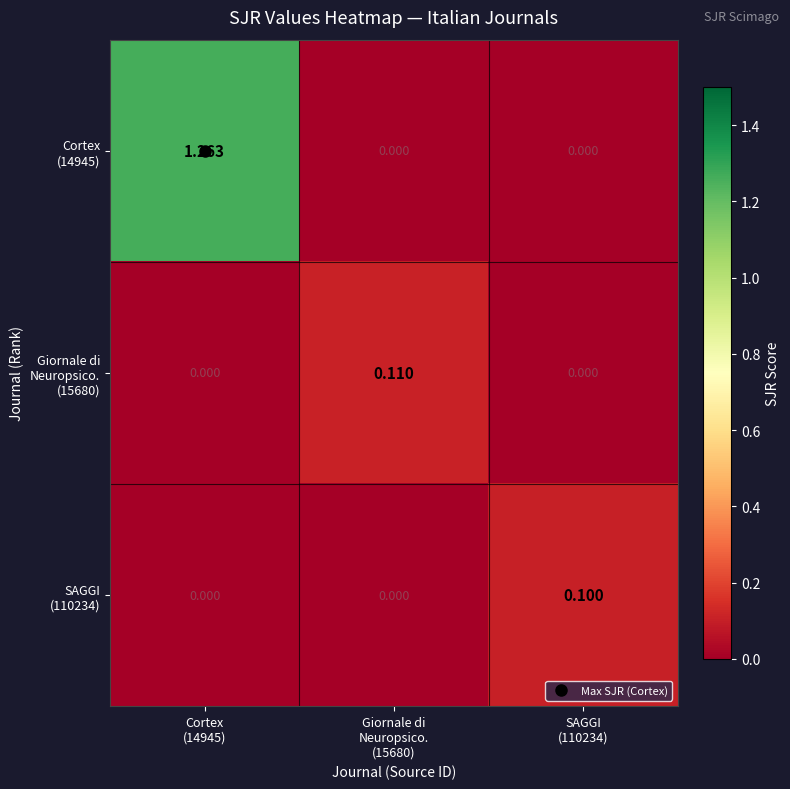

Which series has the largest total across all categories?

Cortex (14945)